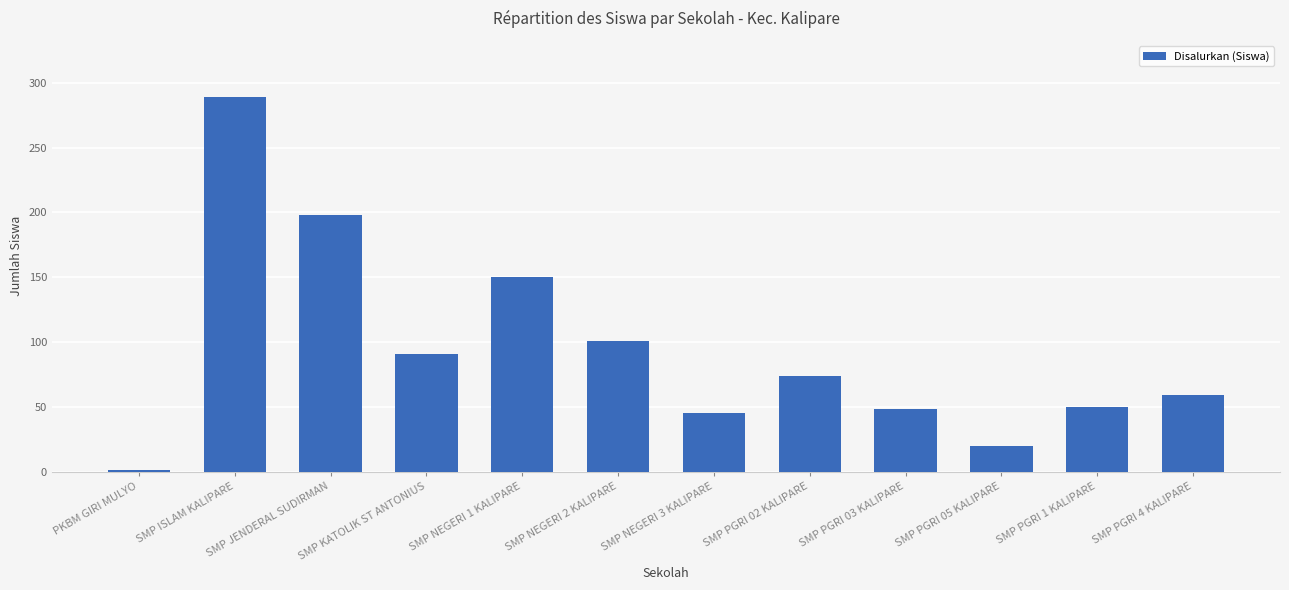

Which category has the highest value across all series?

SMP ISLAM KALIPARE